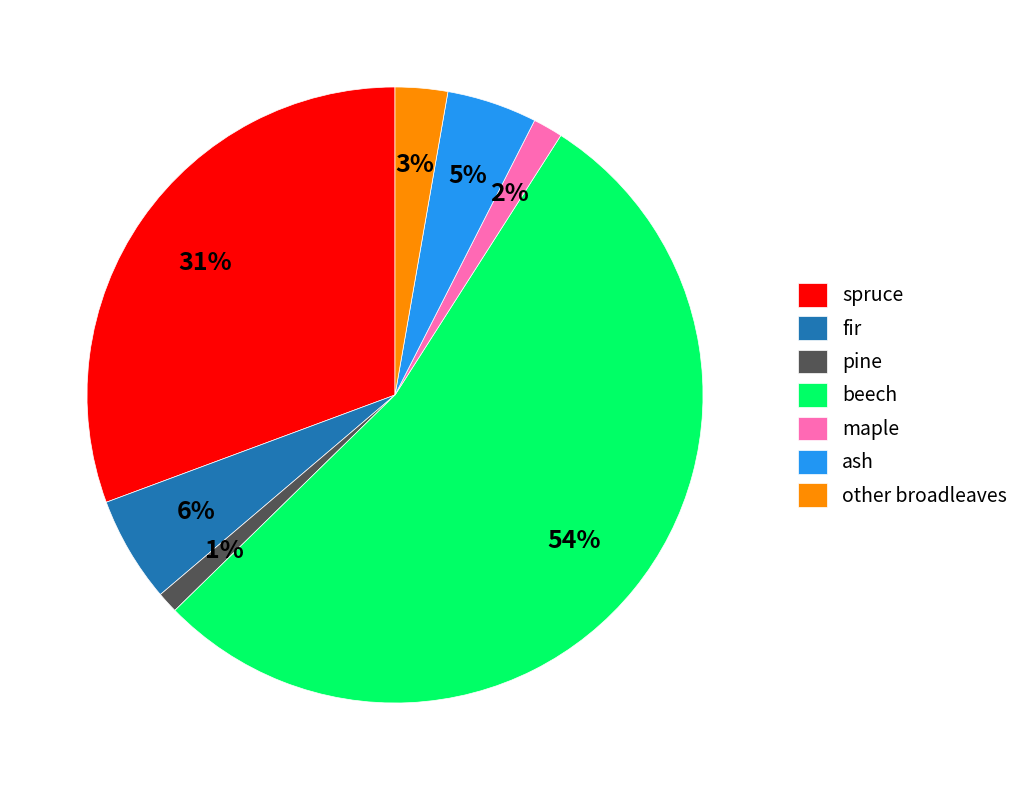

How many segments does this pie chart have?

7